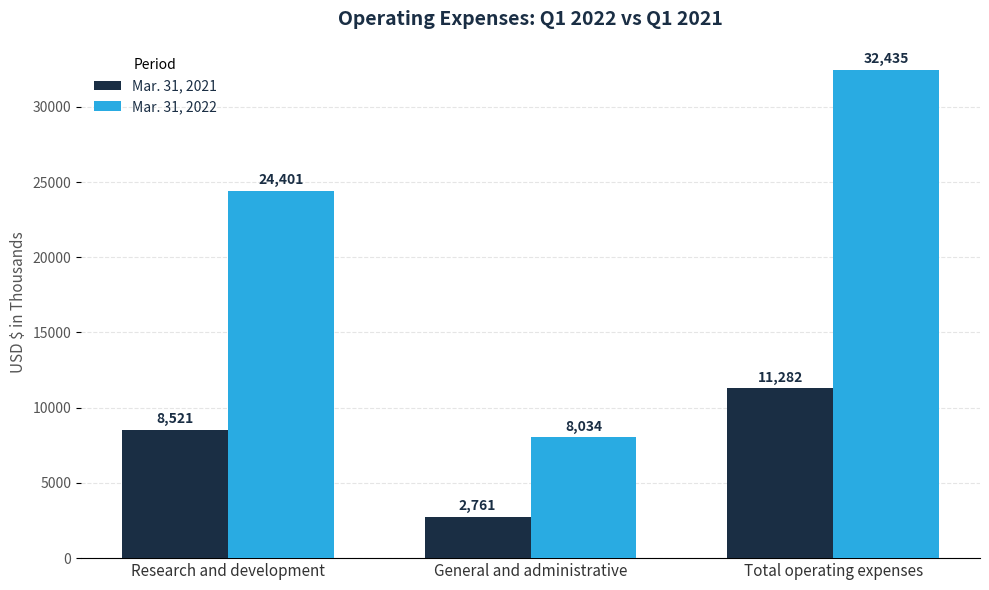

What is the label of the 2nd bar from the left?

General and administrative